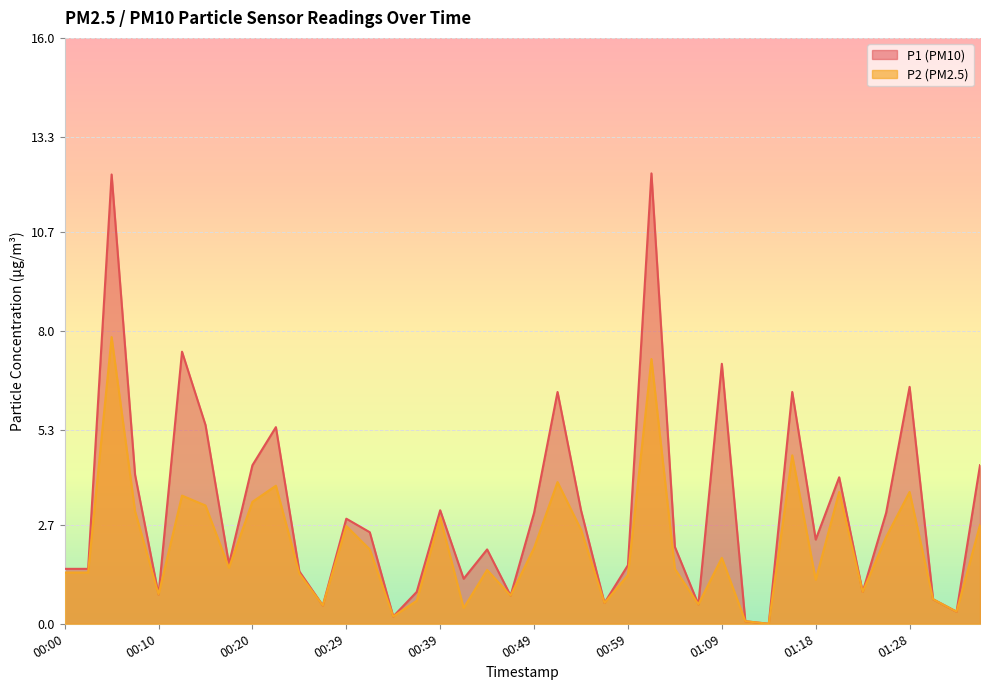

Which label corresponds to the largest value in the chart?

01:01